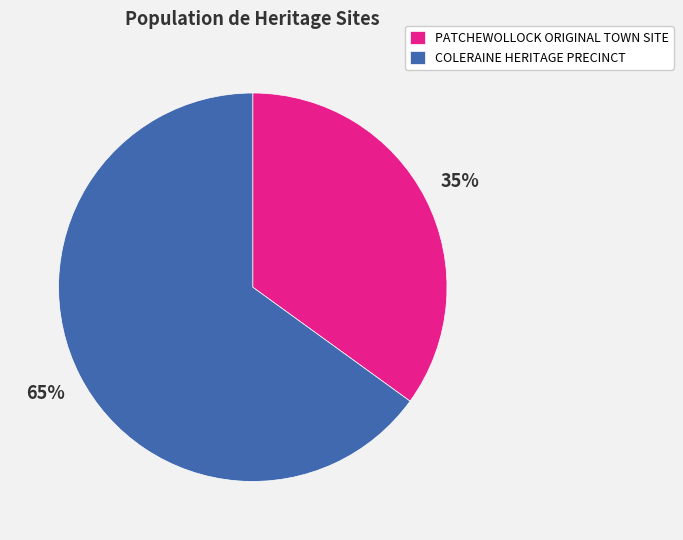

To the nearest percent, what is the difference between the COLERAINE HERITAGE PRECINCT and PATCHEWOLLOCK ORIGINAL TOWN SITE slice percentages?

30%